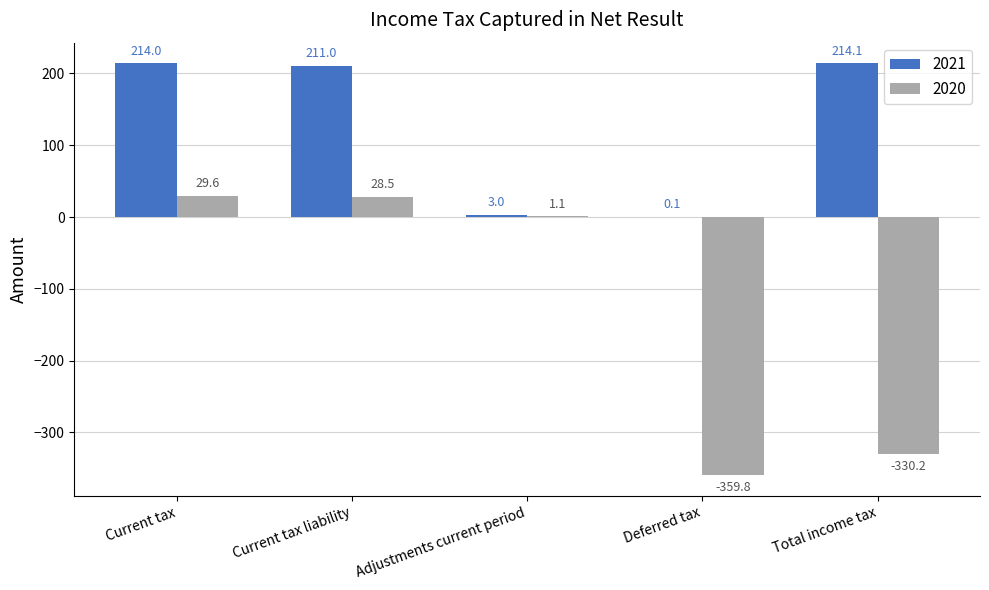

Which label corresponds to the largest value in the chart?

Total income tax